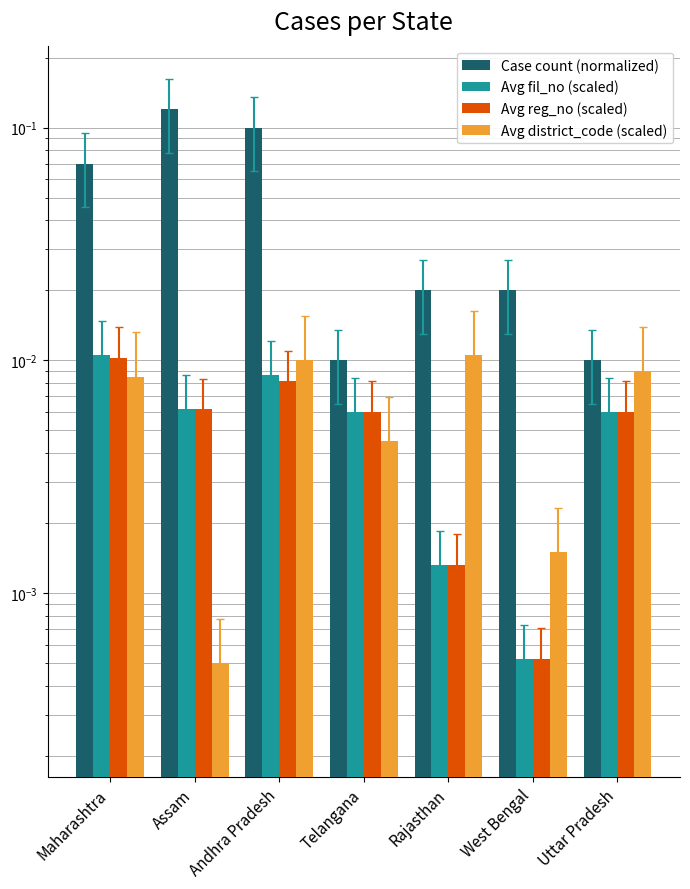

What is the greatest value displayed?

0.1